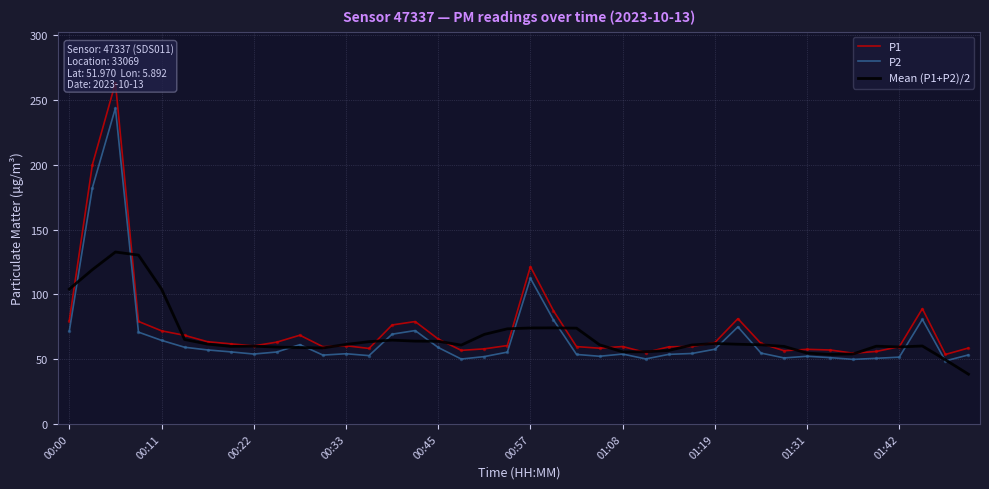

Where is P2 nearest to the value 146?

00:57